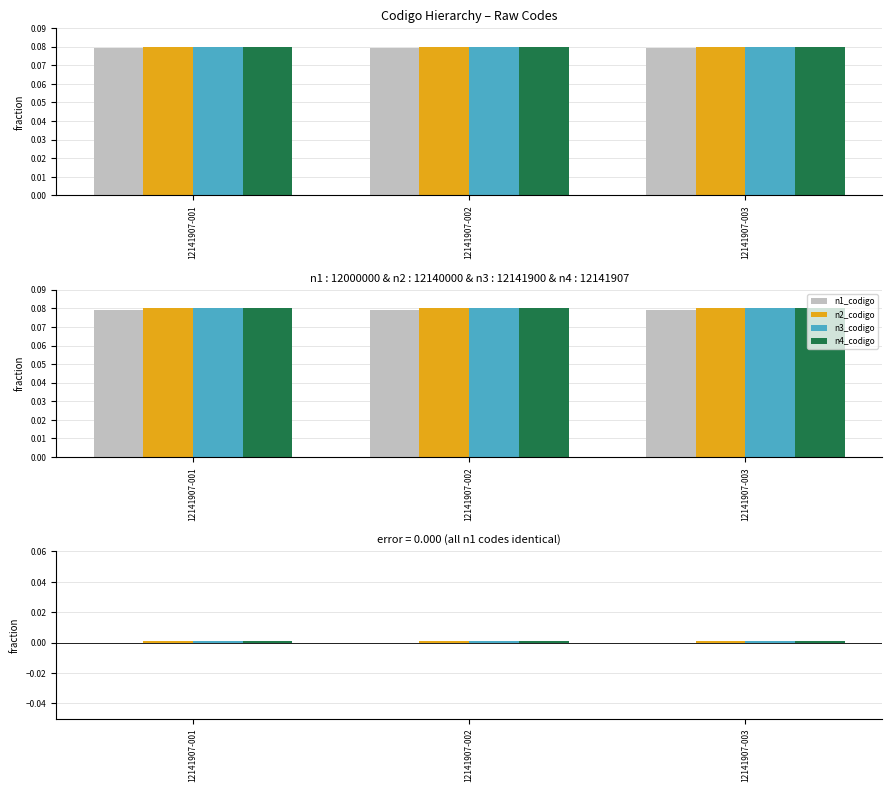

Does the chart contain stacked bars?

No